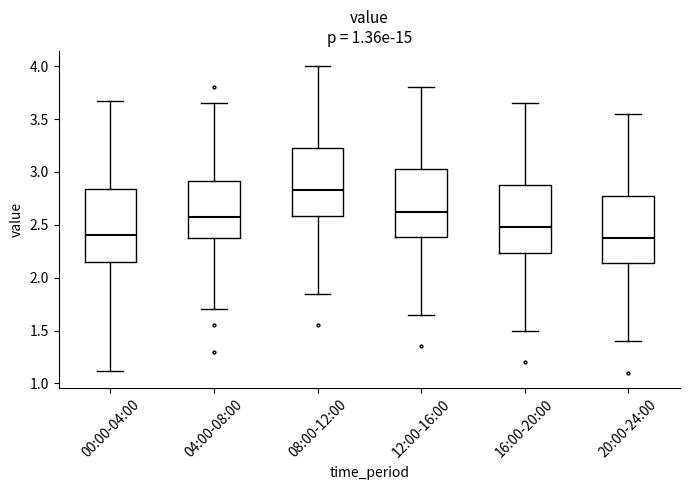

Reading left to right, transcribe this box plot: for each box, give where its median line is, the range the box spans, and where its two whiskers end, as read against the y-axis. The values are not printed on the chart, so give them approximately, as read against the axis.

00:00-04:00: median 2.40, box 2.15 to 2.85, whiskers 1.10 to 3.65
04:00-08:00: median 2.60, box 2.40 to 2.90, whiskers 1.70 to 3.65
08:00-12:00: median 2.85, box 2.60 to 3.25, whiskers 1.85 to 4.00
12:00-16:00: median 2.65, box 2.40 to 3.05, whiskers 1.65 to 3.80
16:00-20:00: median 2.50, box 2.25 to 2.90, whiskers 1.50 to 3.65
20:00-24:00: median 2.40, box 2.15 to 2.80, whiskers 1.40 to 3.55